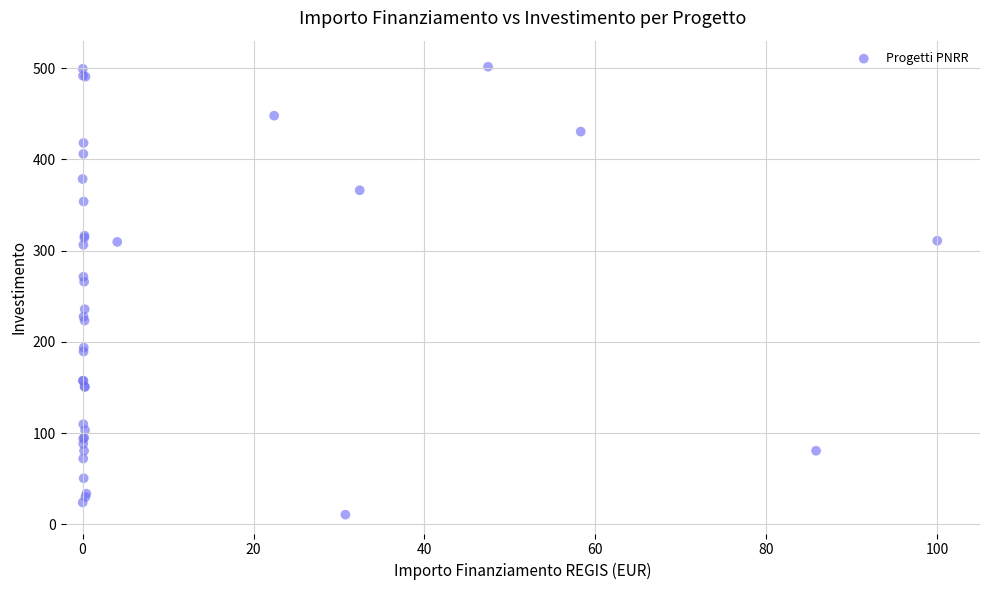

What Y value in the scatter plot is closest to 256?

265.9